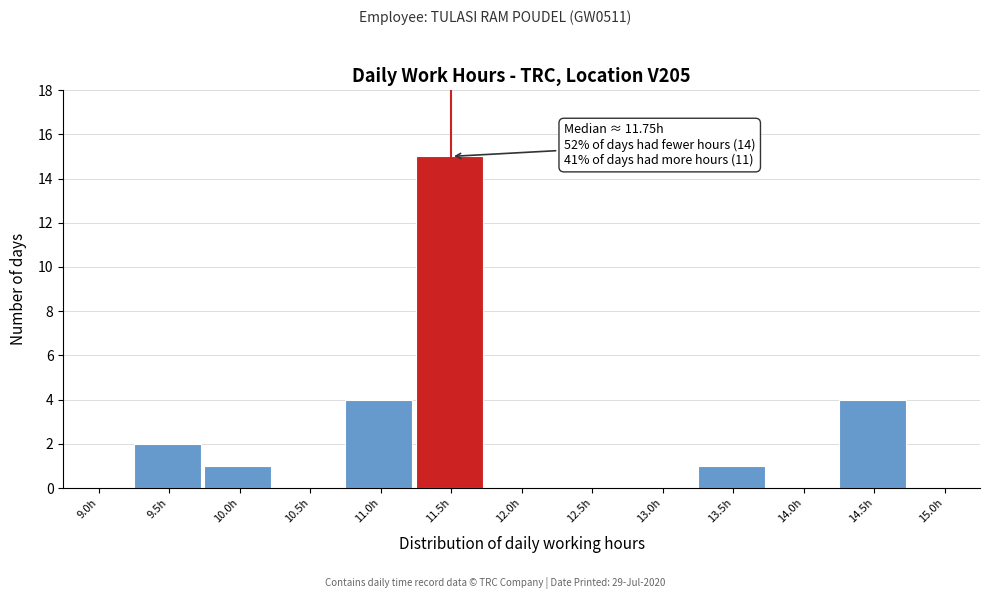

Reading right to left, transcribe all the data shown in this chart.

15.0h=0	14.5h=4	14.0h=0	13.5h=1	13.0h=0	12.5h=0	12.0h=0	11.5h=15	11.0h=4	10.5h=0	10.0h=1	9.5h=2	9.0h=0